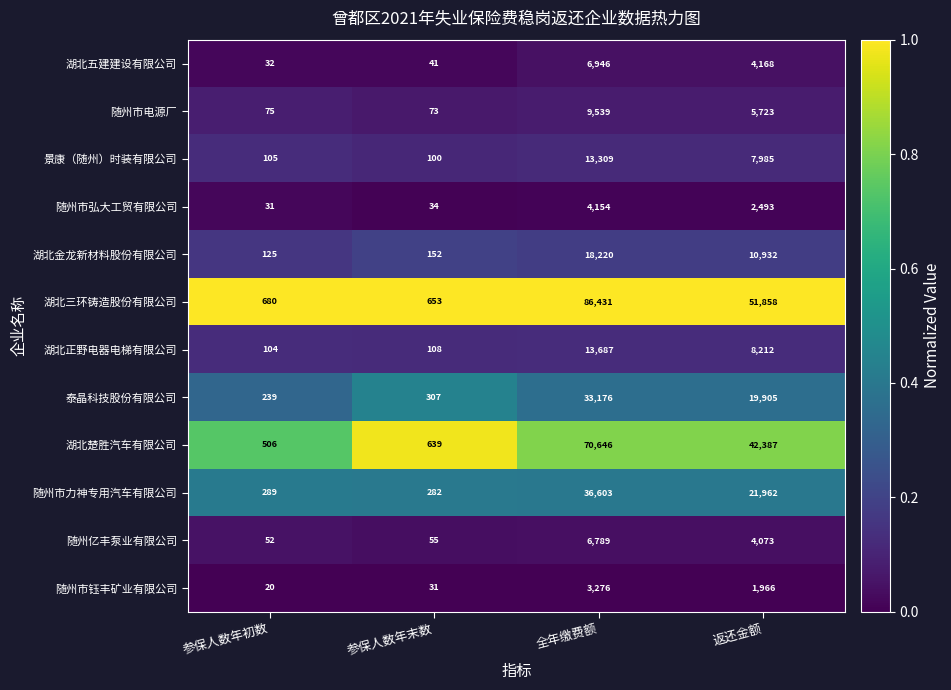

How many categories are shown in the chart?

4